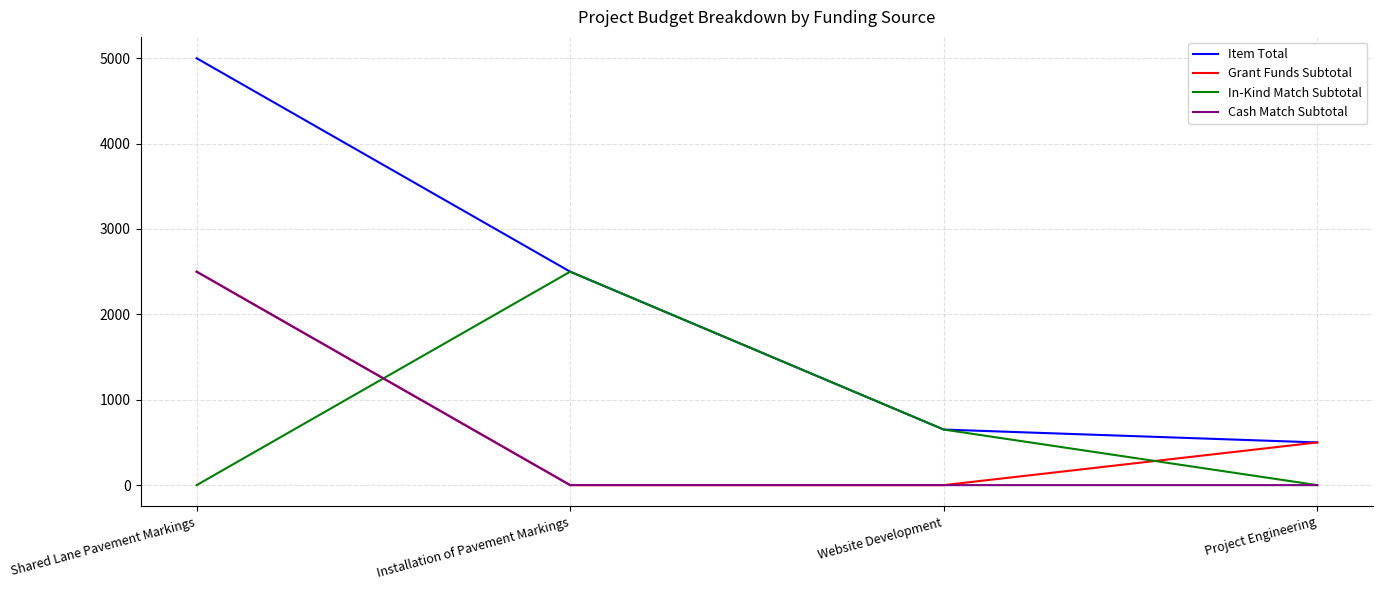

What position from the left is Project Engineering?

4